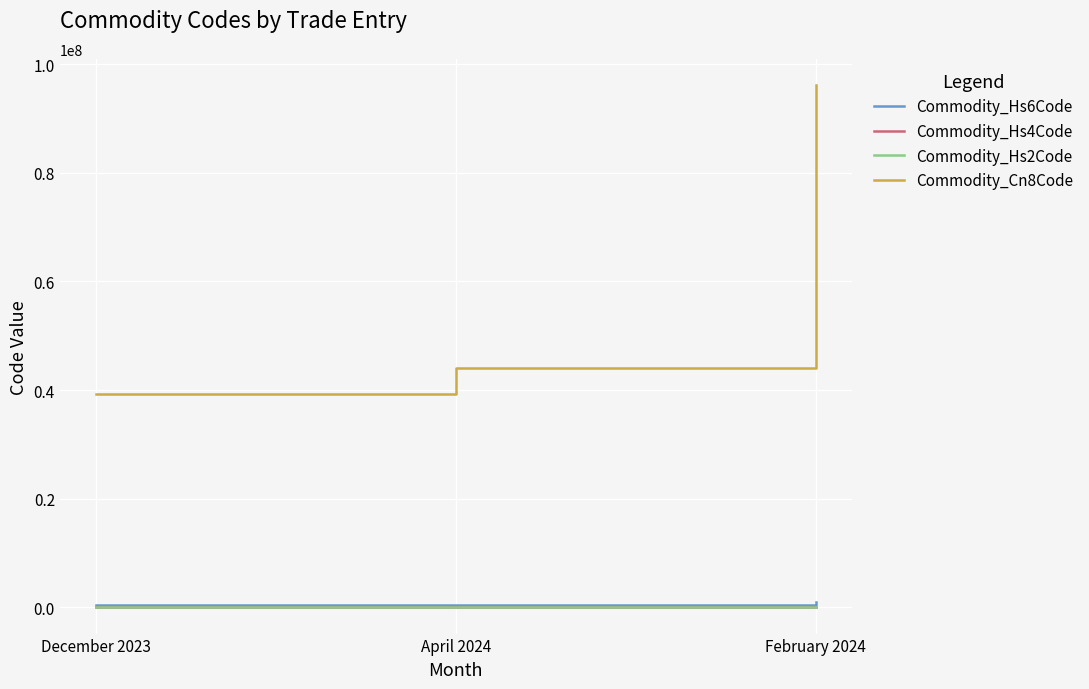

Rank the categories by Commodity_Cn8Code value from highest to lowest.

February 2024, April 2024, December 2023